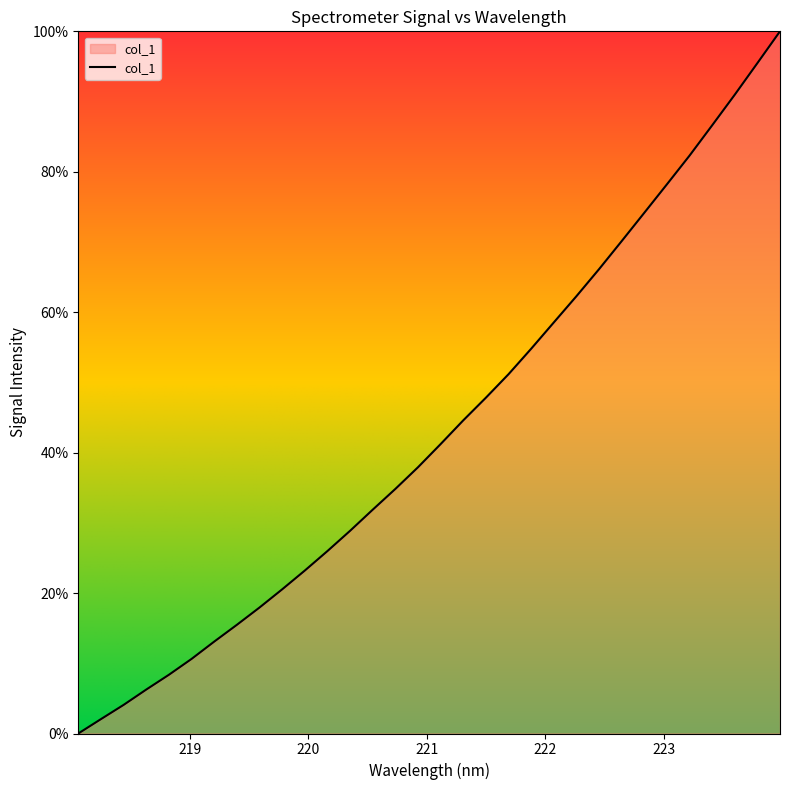

What is the greatest value displayed?

100.0